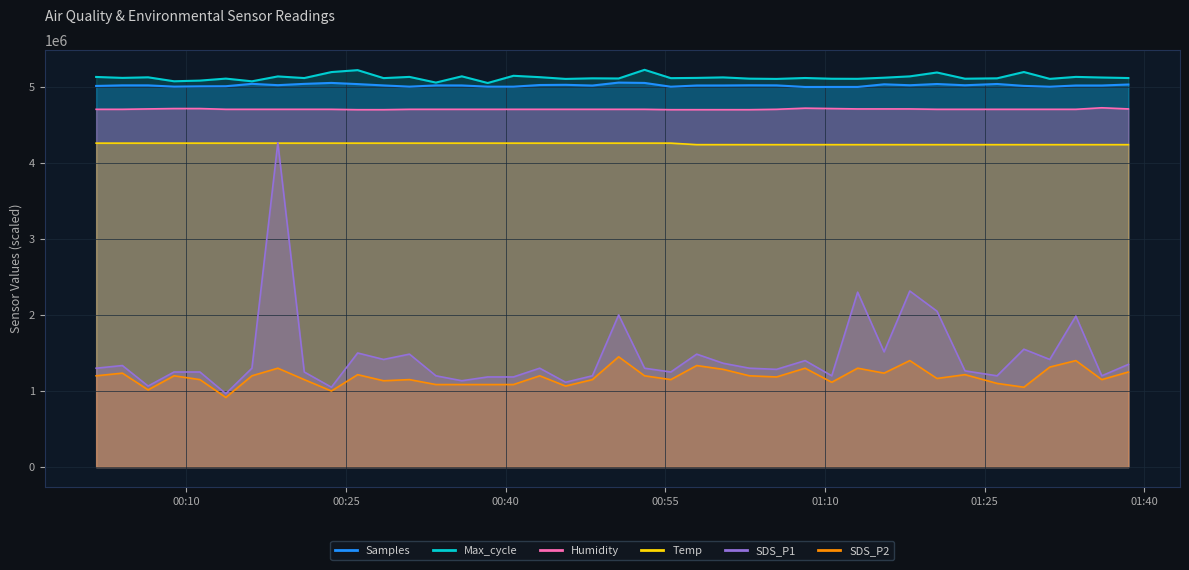

The value of Samples at 17 is 6963551.3. True or false?

False